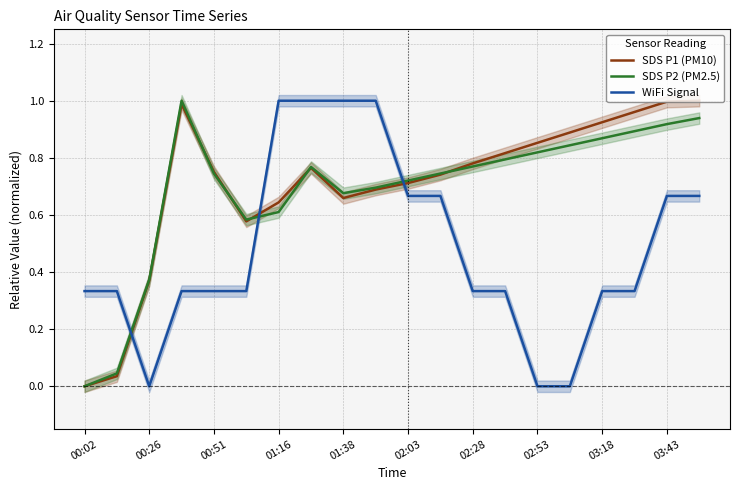

At which category does WiFi Signal reach its first local valley?

00:26